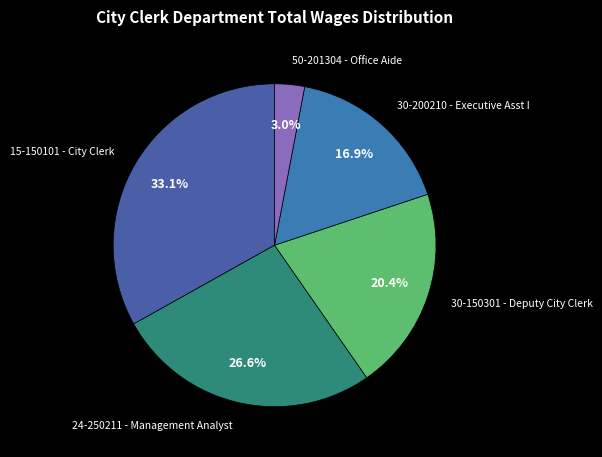

How many segments does this pie chart have?

5